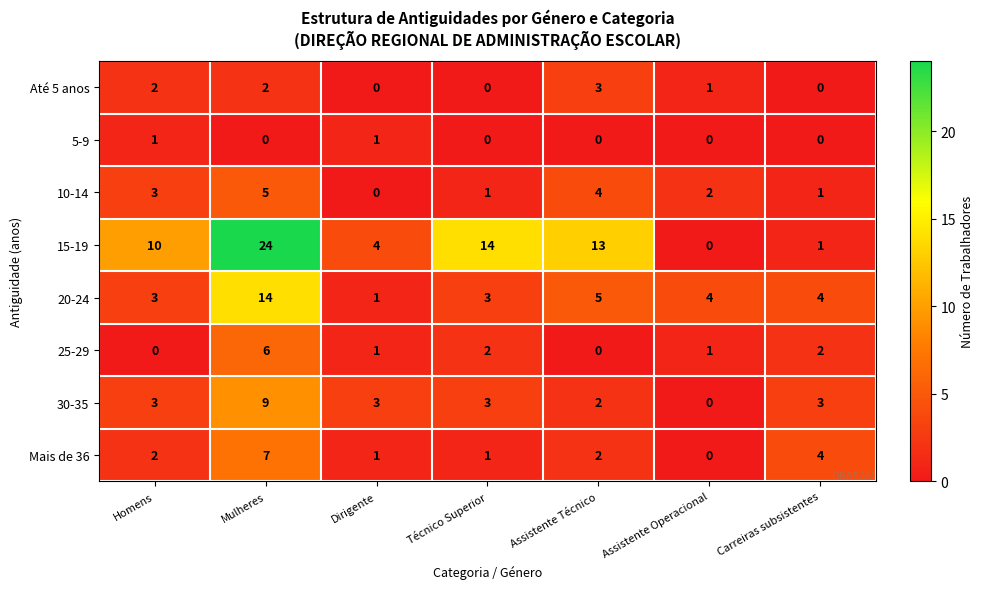

How many 5-9 values are between 0 and 1?

7